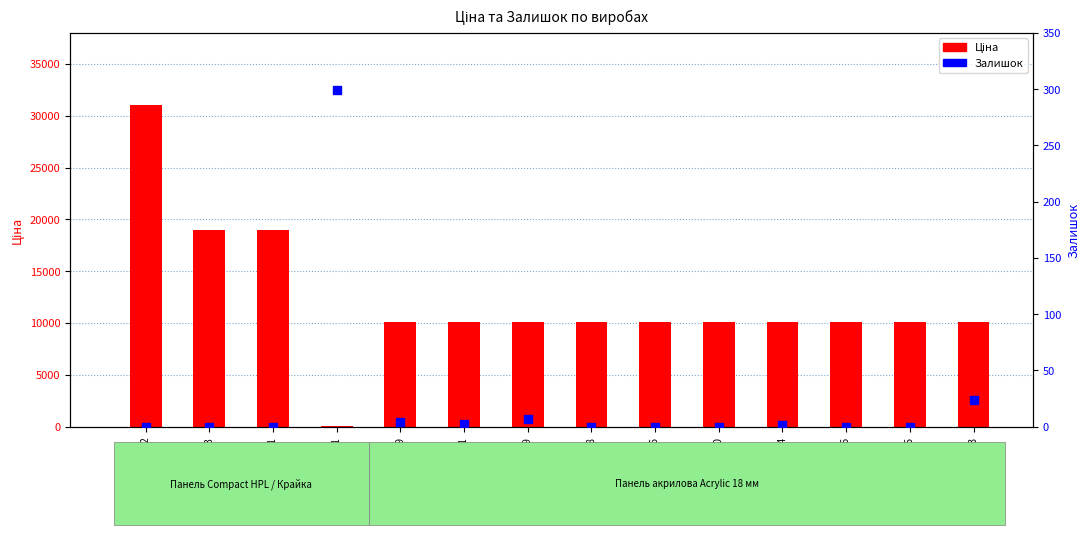

What are all the series names shown in the legend?

Ціна, Залишок